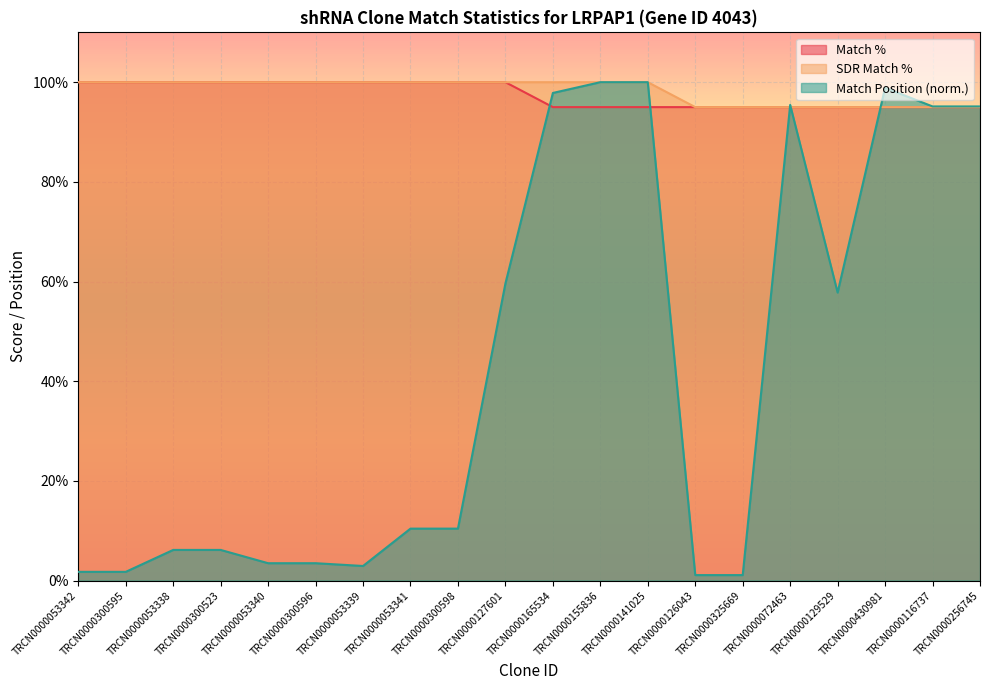

At TRCN0000127601, list the series in order from largest to smallest.

Match %, SDR Match %, Match Position